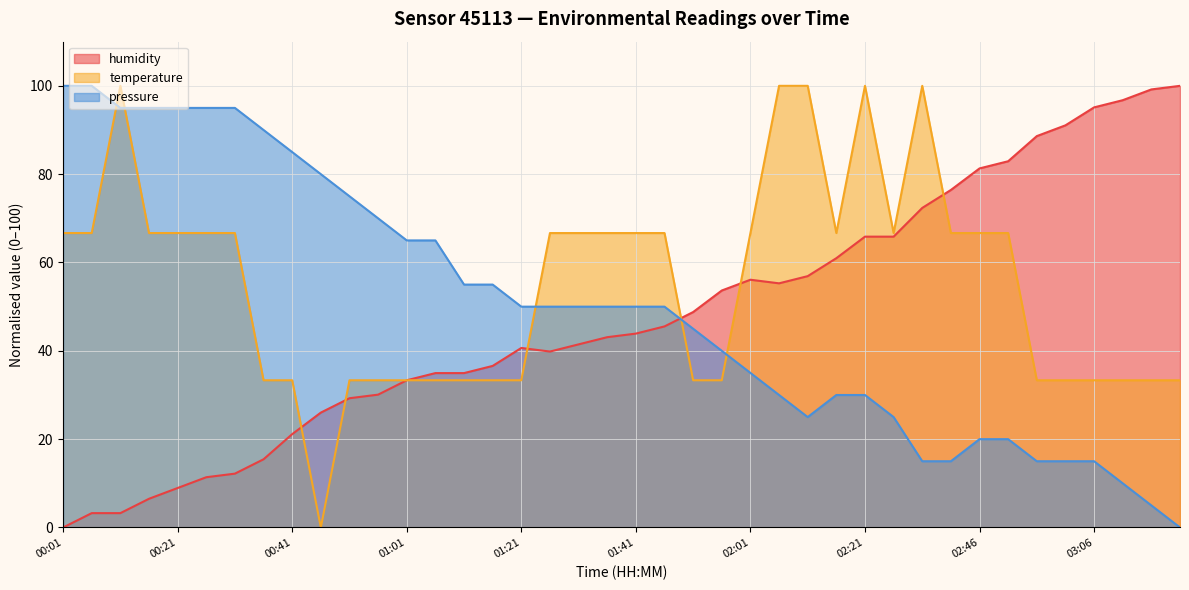

At how many categories does at least one series exceed 1?

40